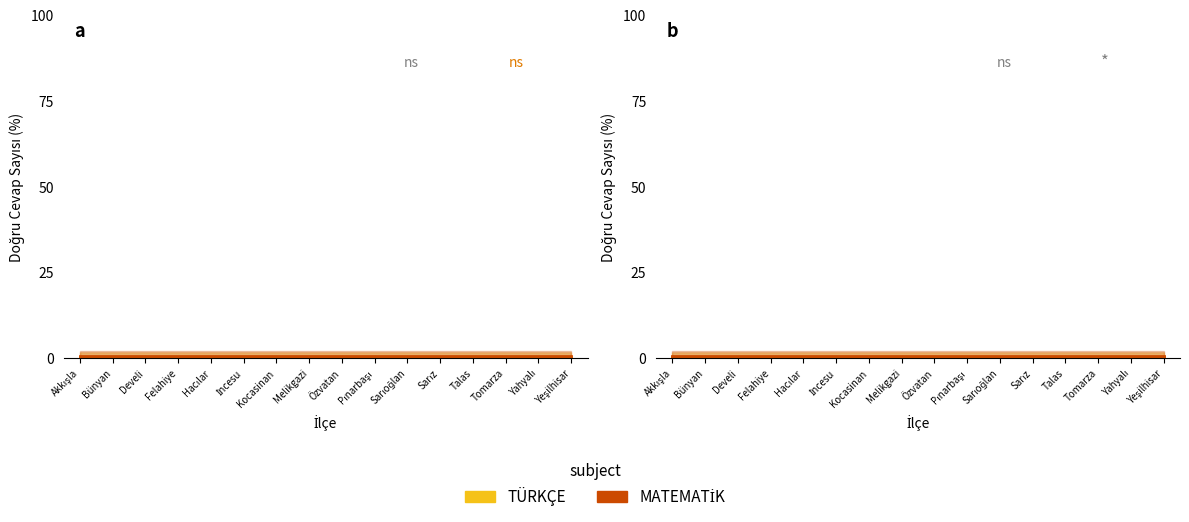

True or false: TÜRKÇE 2014-2015 has a value of 0.4 at Talas.

False